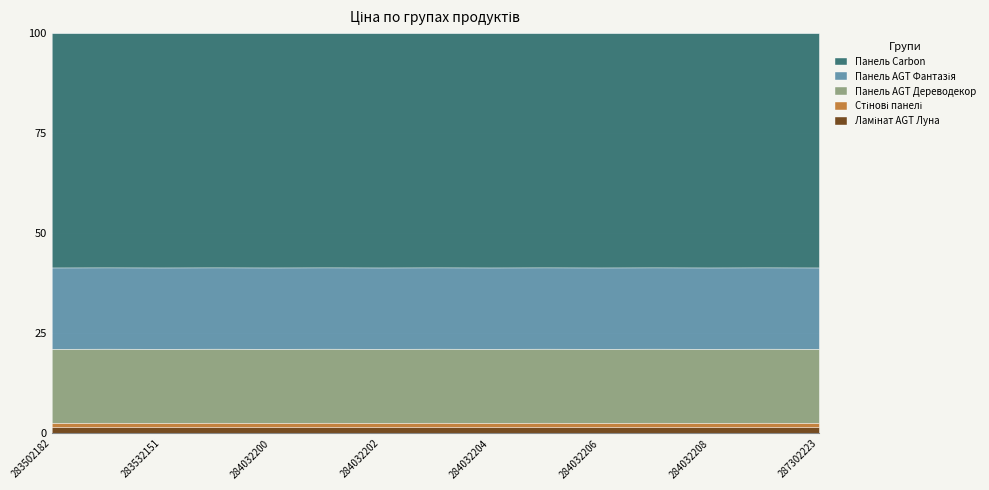

True or false: Стінові панелі and Панель Carbon cross at least once.

False